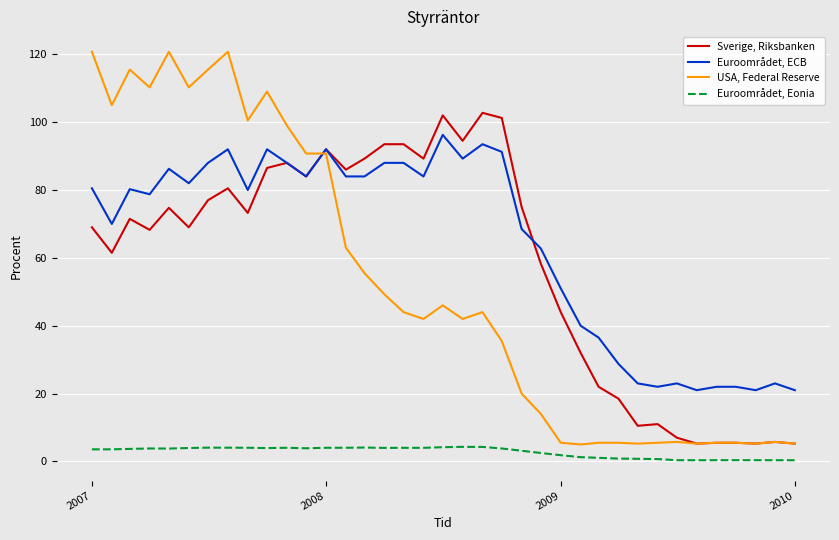

Which series has the largest range (max minus min)?

USA, Federal Reserve